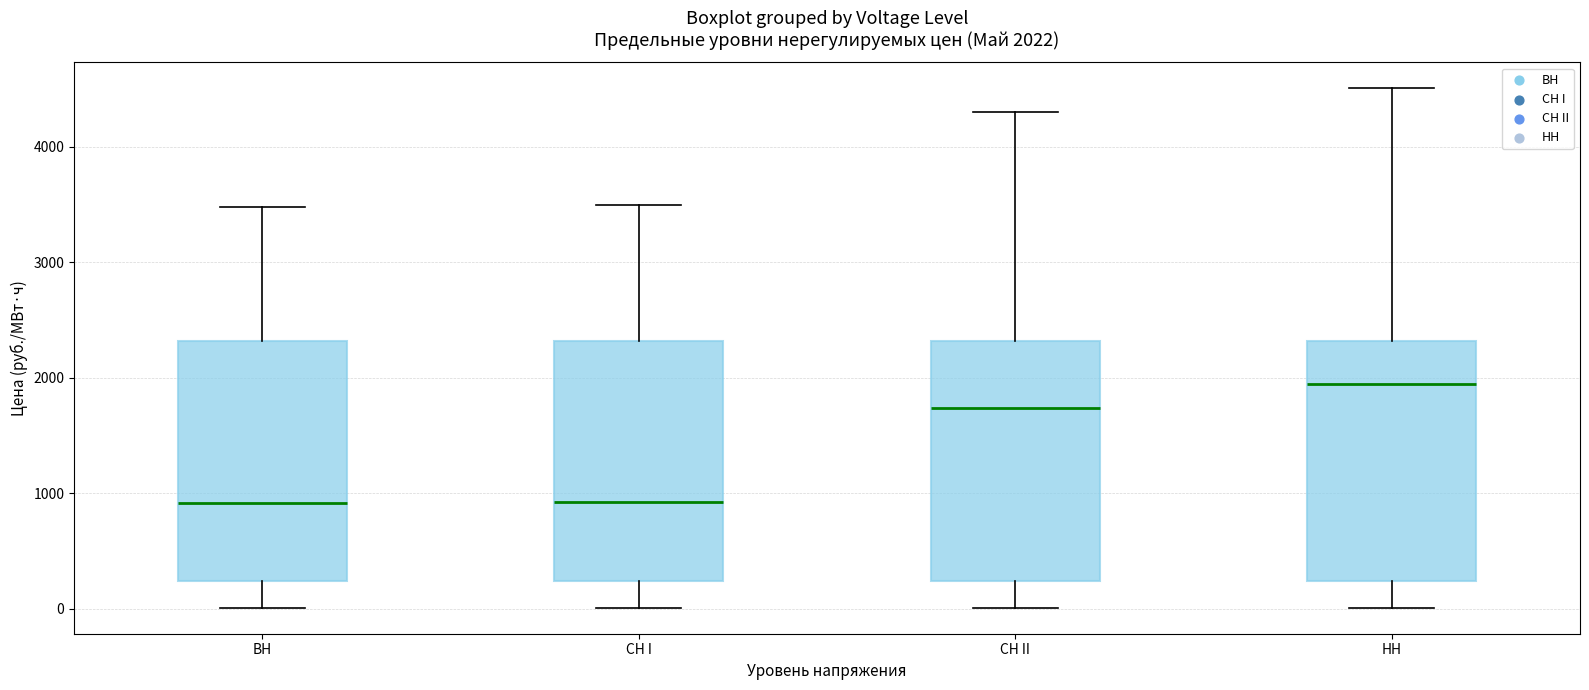

Which box's median line is the highest?

НН